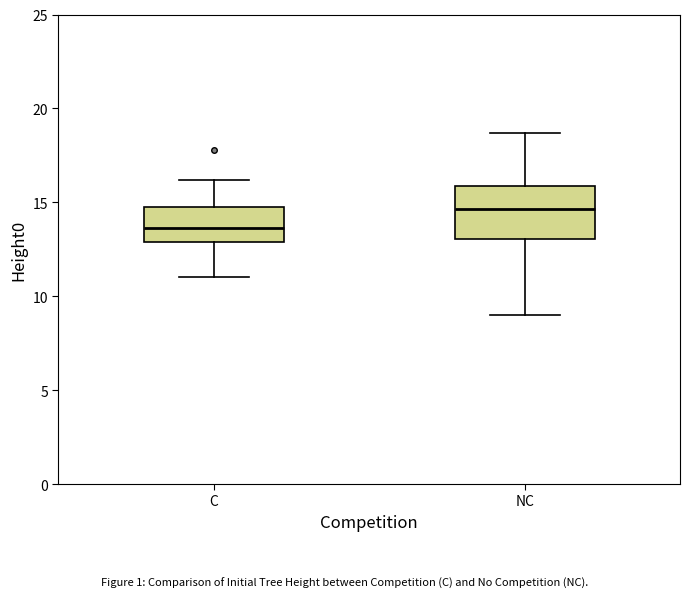

Reading left to right, read every box against the y-axis: the position of its median line, the range the box covers, and the ends of its whiskers. The values are not printed on the chart, so give them approximately, as read against the axis.

C: median 13.5, box 13.0 to 14.5, whiskers 11.0 to 16.0
NC: median 14.5, box 13.0 to 16.0, whiskers 9.0 to 18.5